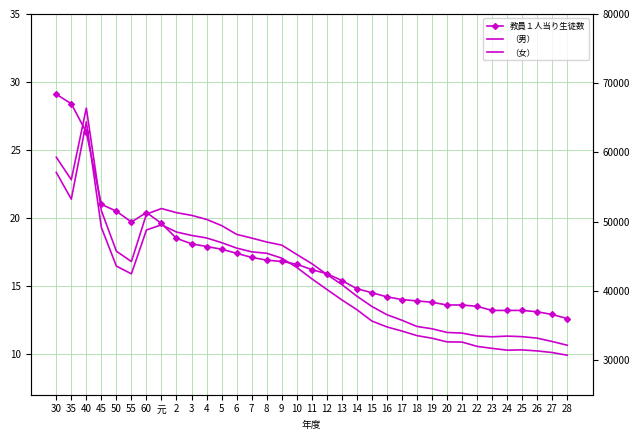

At how many categories does at least one series exceed 29385?

35